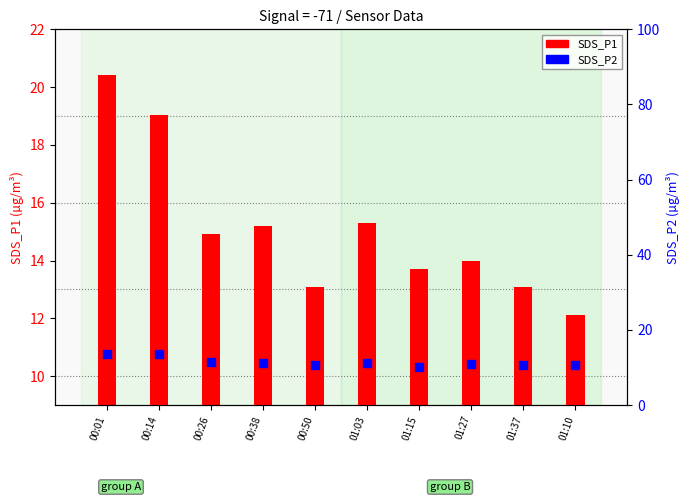

At which category is the sum across all series the highest?

00:01